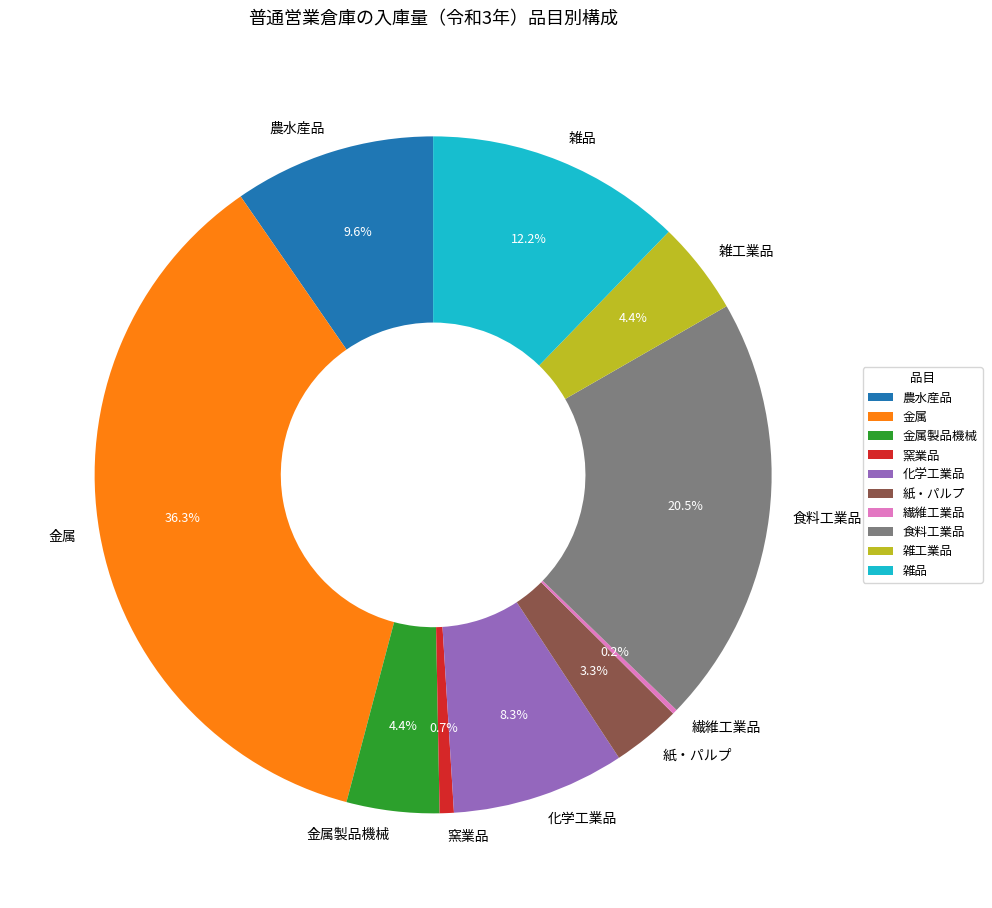

What is the largest slice in the pie chart?

金属